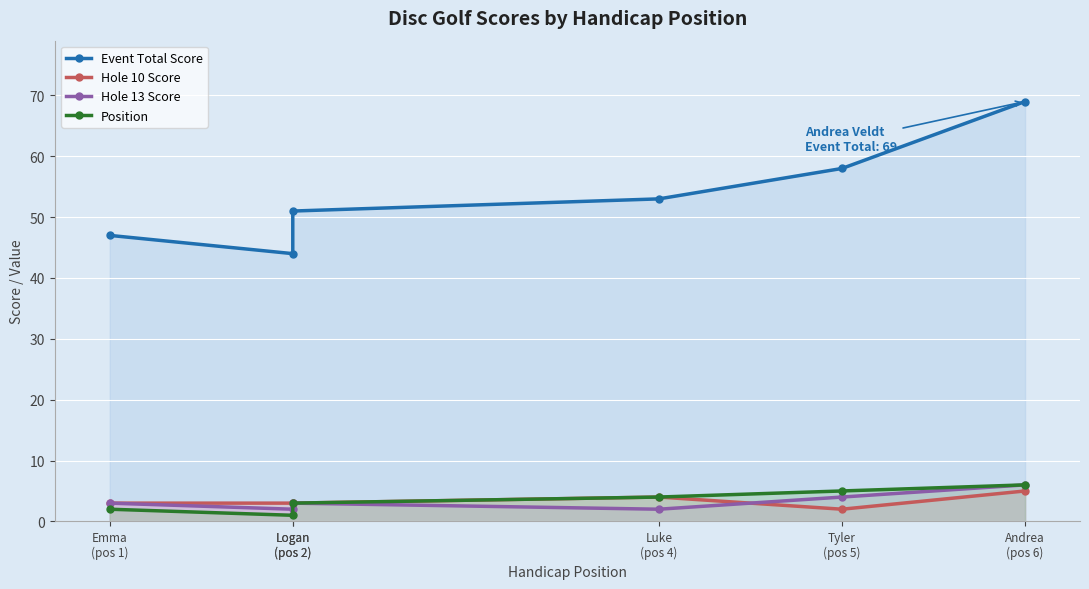

True or false: Position and Hole 10 Score cross at least once.

False